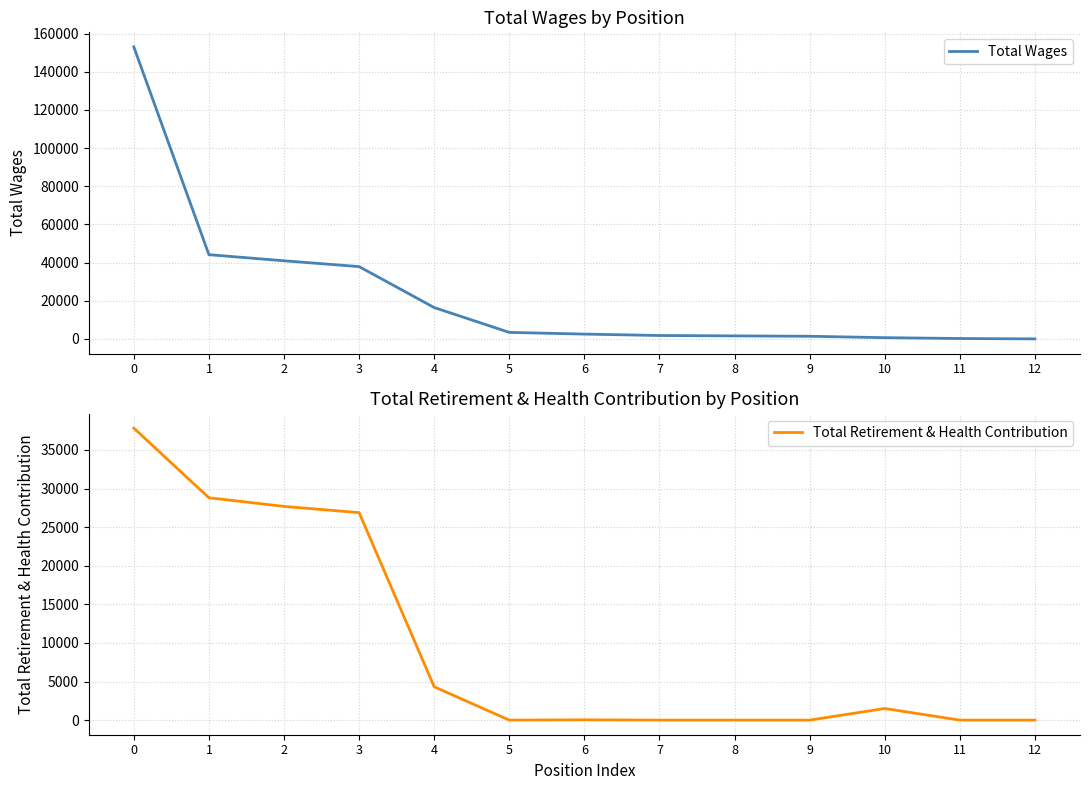

What are all the series names shown in the legend?

Total Wages, Total Retirement & Health Contribution